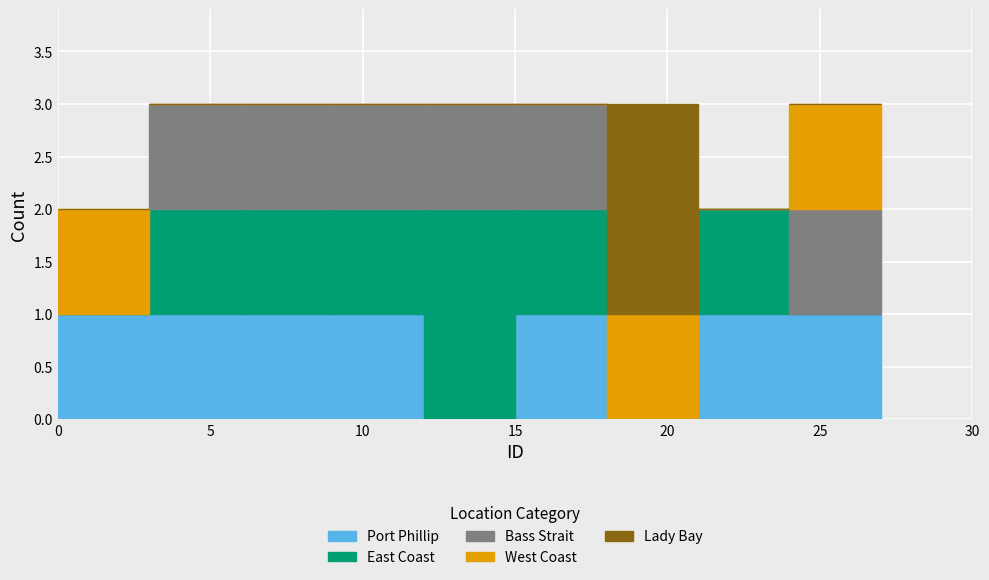

What is the total height of the stacked bar covering 12 to 15 on the x-axis? The values are not printed on the chart, so give them approximately, as read against the axis.

3